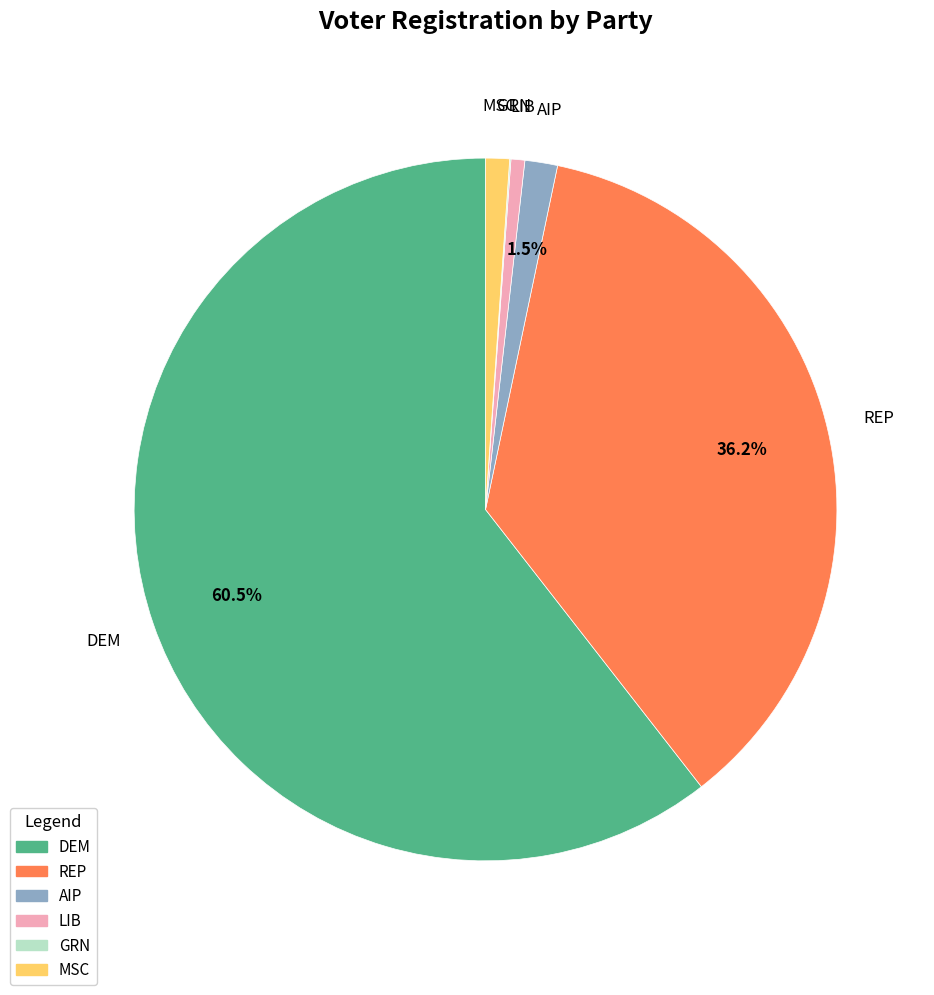

Is there any slice that represents more than half of the pie?

Yes